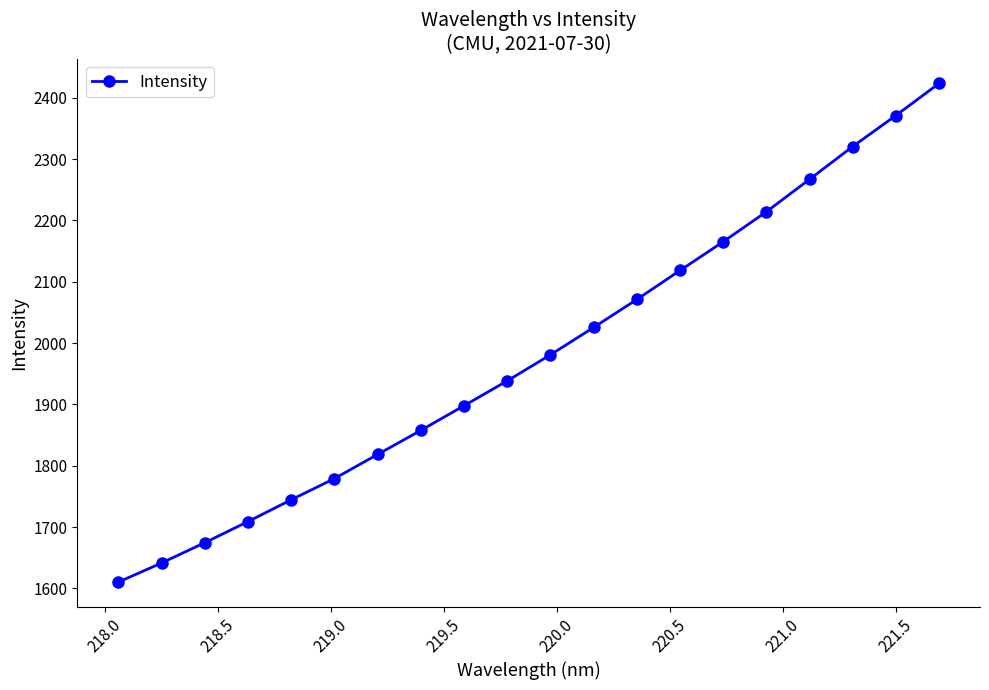

What is the average value?

1981.4